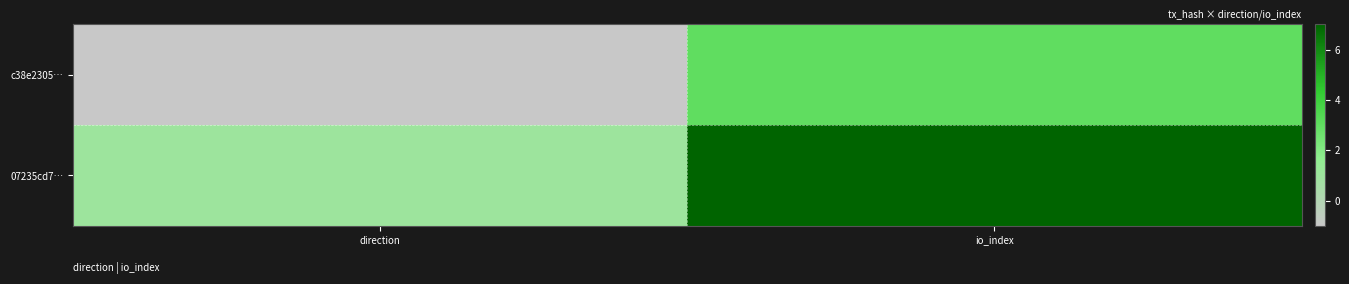

Which series has the largest total across all categories?

07235cd7…